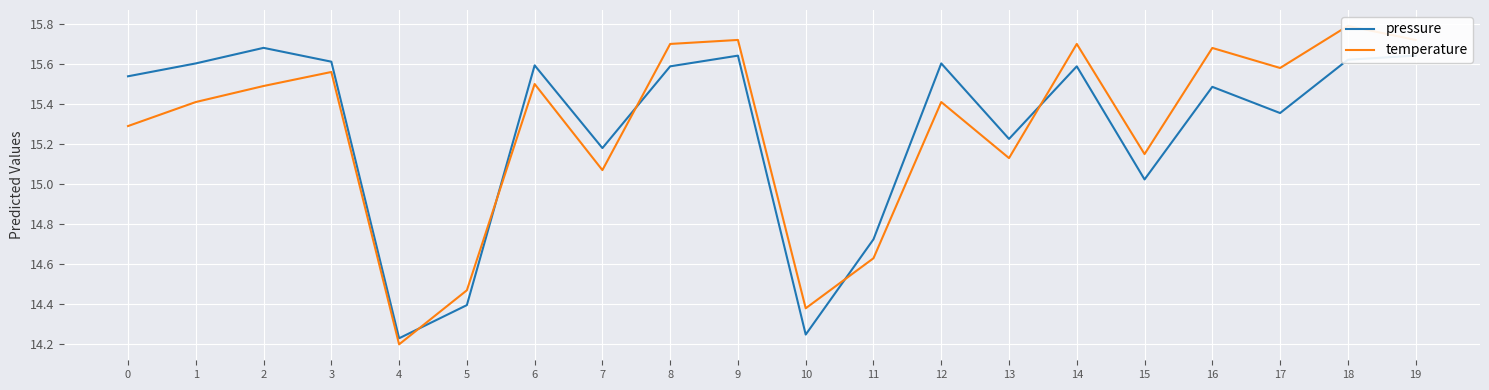

At which category does temperature reach its first local valley?

4